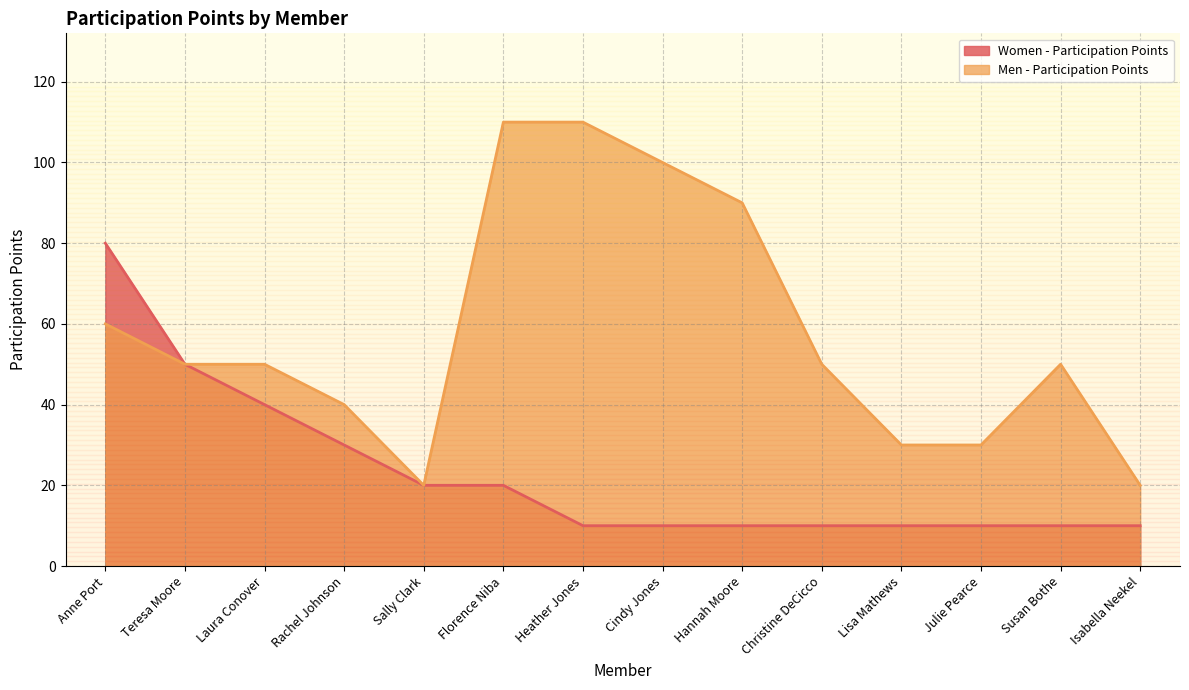

At Isabella Neekel, list the series in order from largest to smallest.

Men - Participation Points, Women - Participation Points